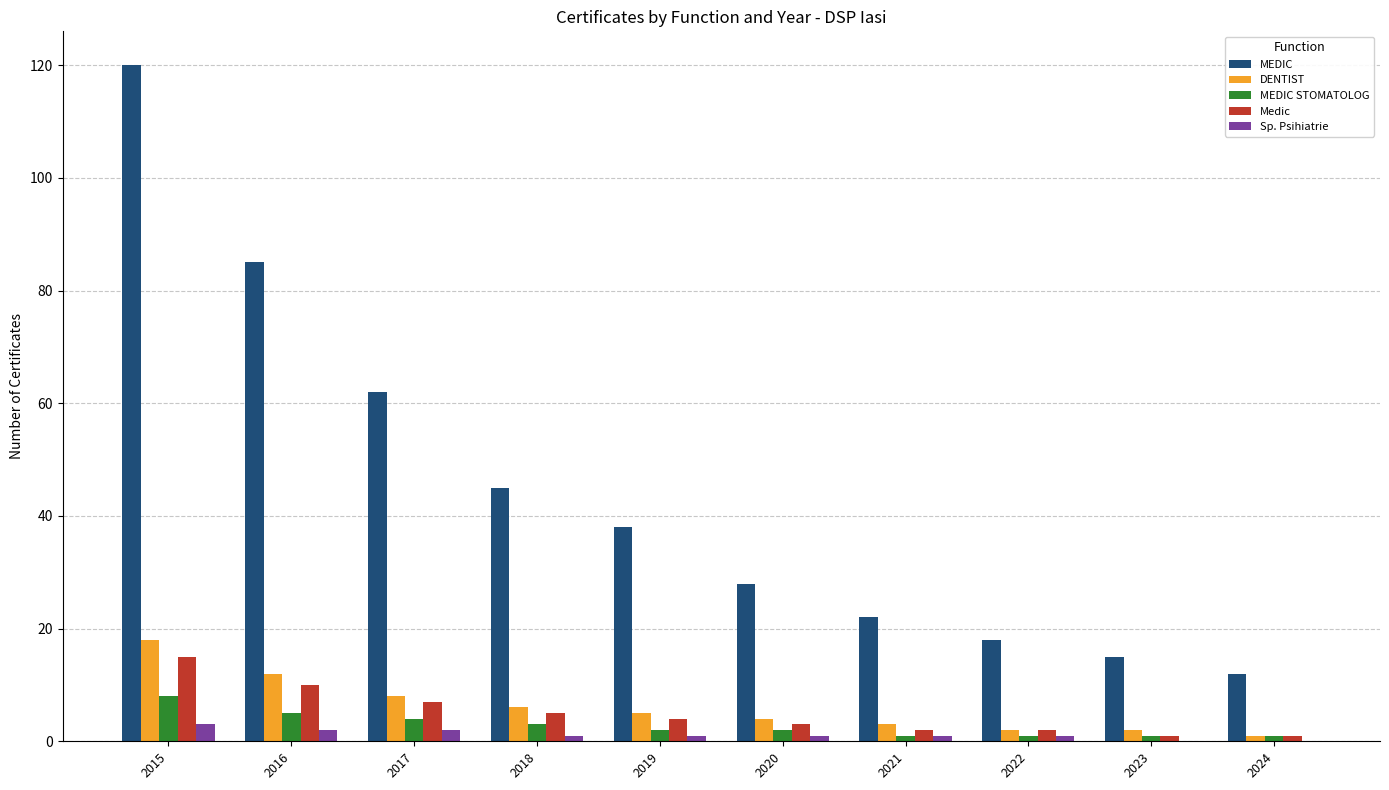

What is the maximum value shown in the chart?

120